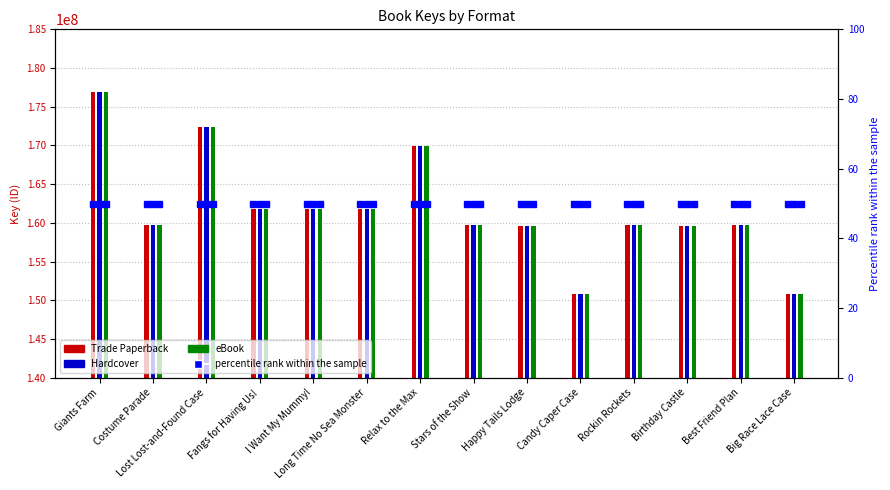

Which series changed the most between Giants Farm and Happy Tails Lodge?

Trade Paperback